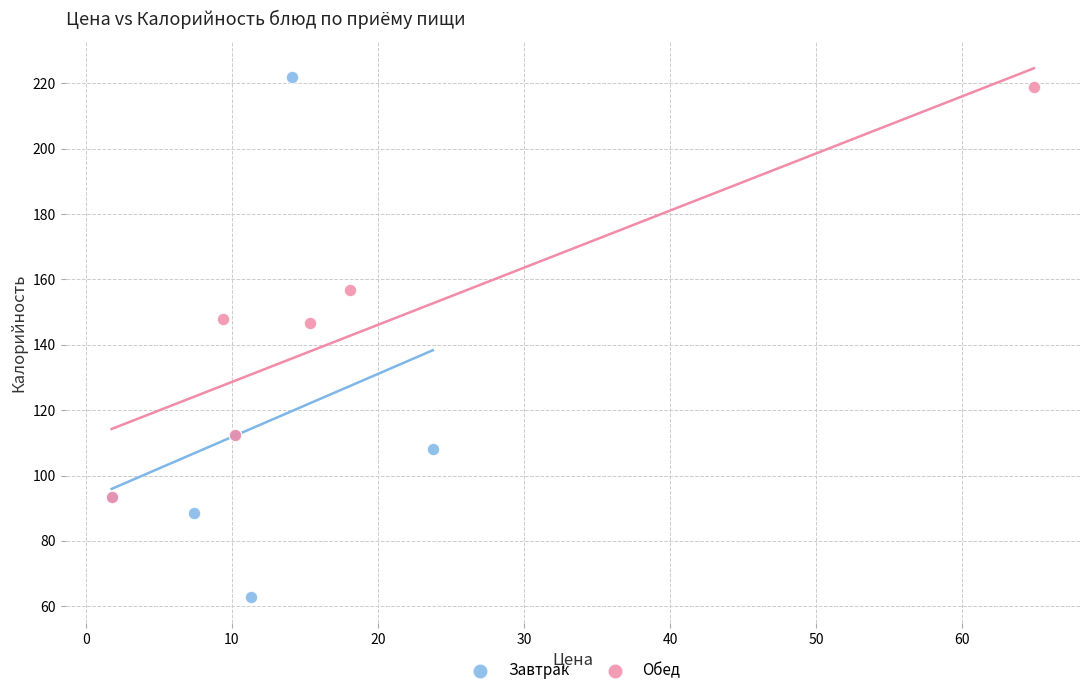

Which series has the largest Y range (max minus min)?

Завтрак